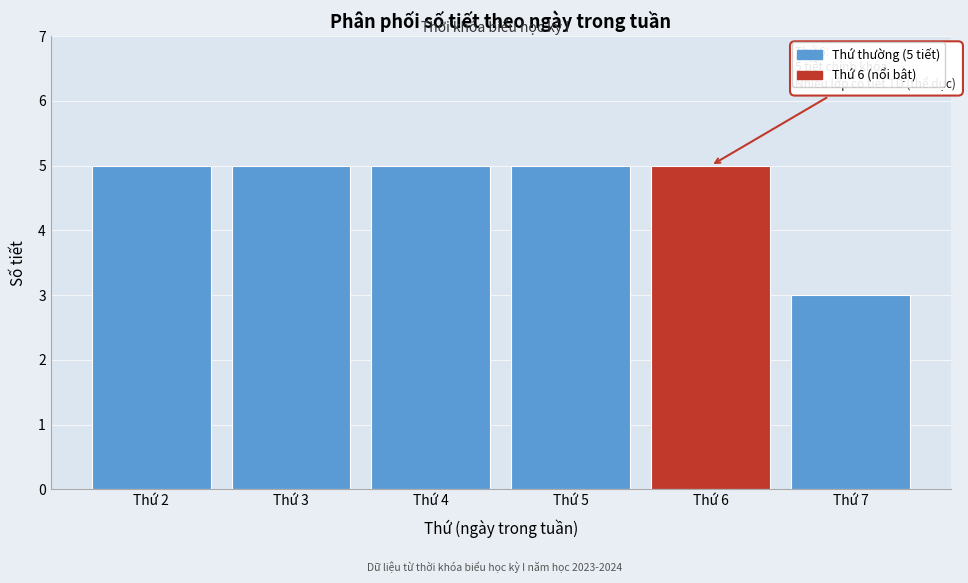

Reading left to right, extract all data points from this chart.

Thứ 2=5	Thứ 3=5	Thứ 4=5	Thứ 5=5	Thứ 6=5	Thứ 7=3